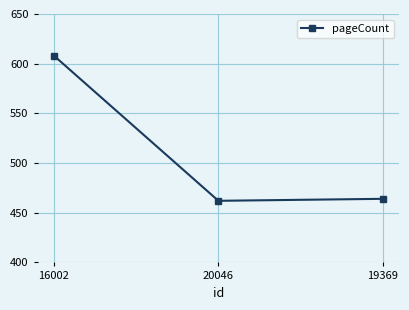

Is it true that the value at 19369 is 464?

True